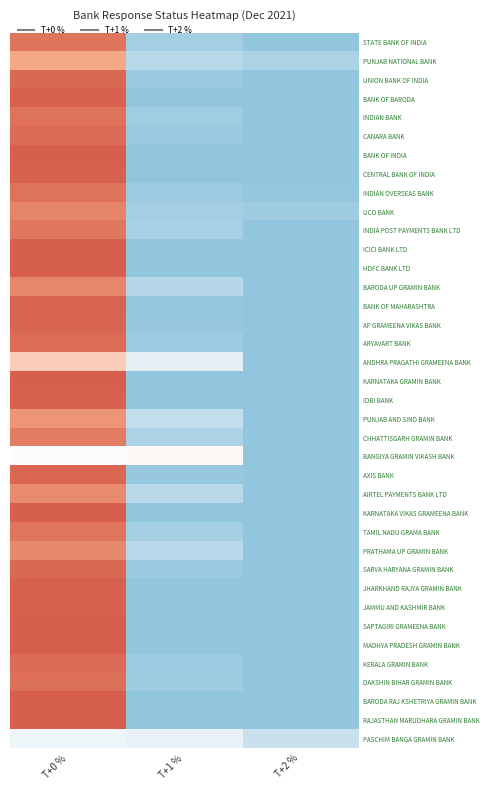

Which has a higher value, T+1 % or T+2 %?

T+1 %